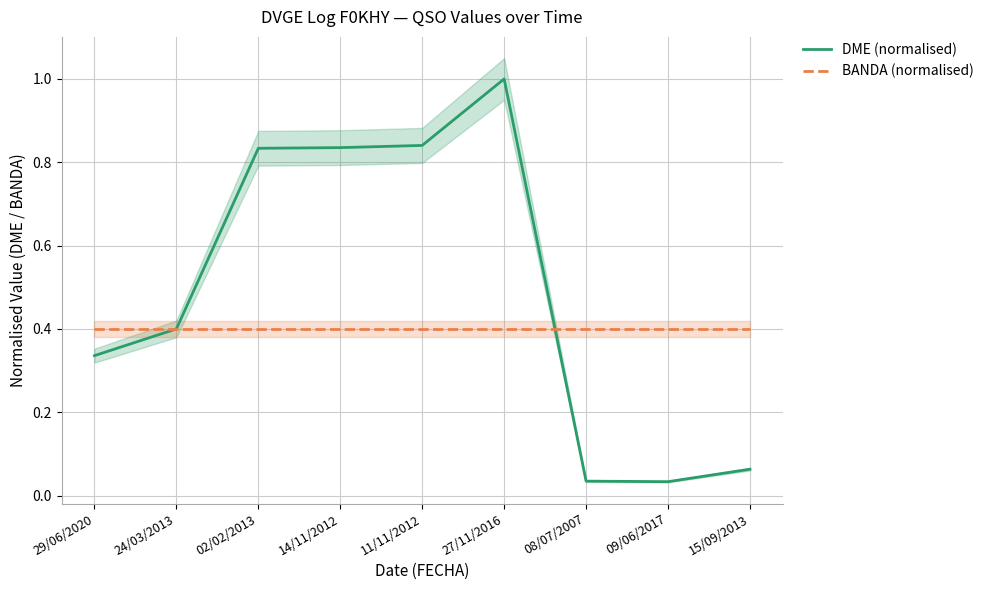

How many lines are shown in the chart?

2